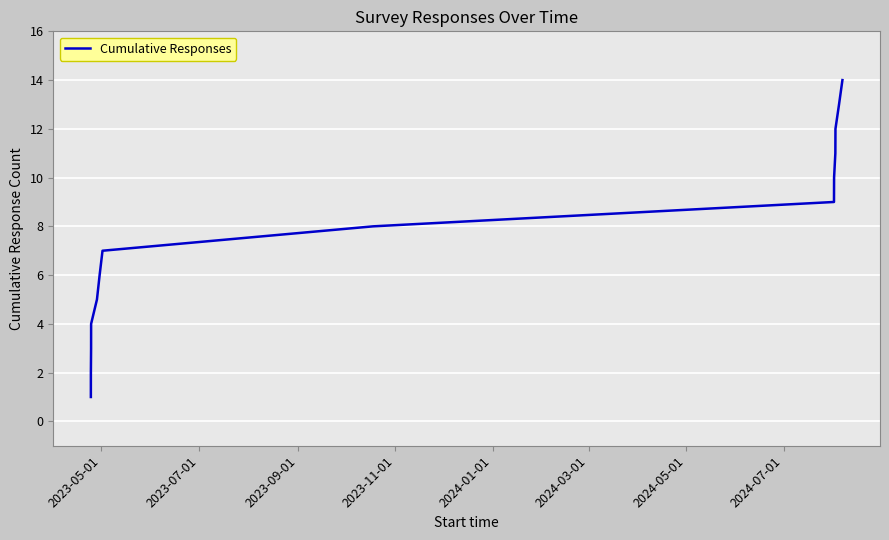

What is the maximum value shown in the chart?

14